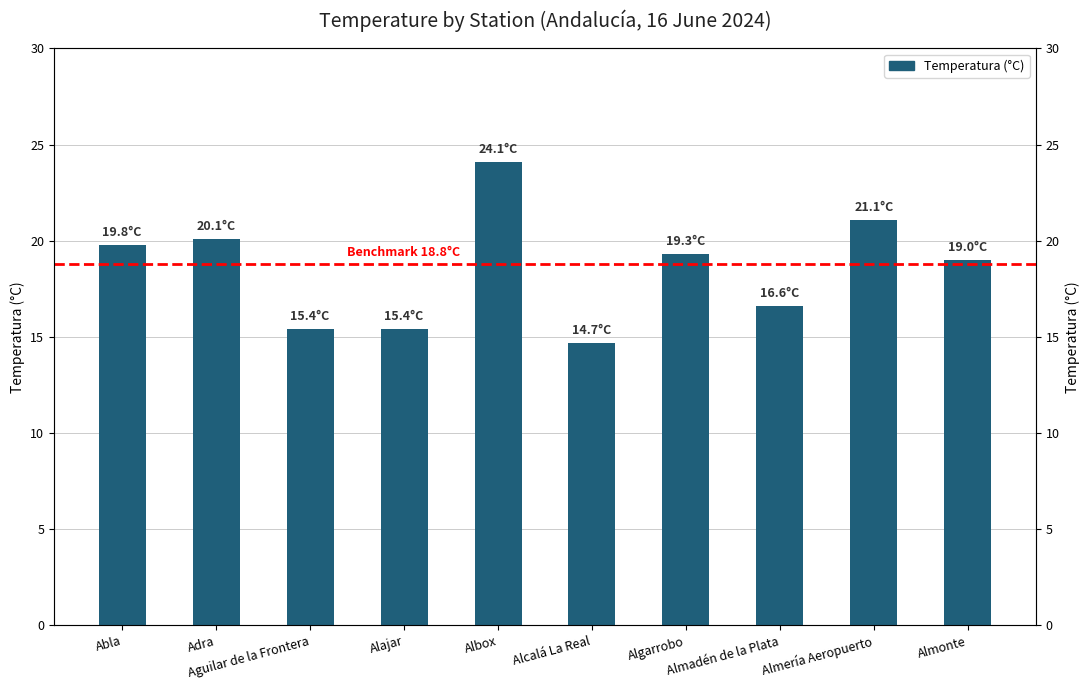

Rank the categories by value from lowest to highest.

Alcalá La Real, Aguilar de la Frontera, Alajar, Almadén de la Plata, Almonte, Algarrobo, Abla, Adra, Almería Aeropuerto, Albox